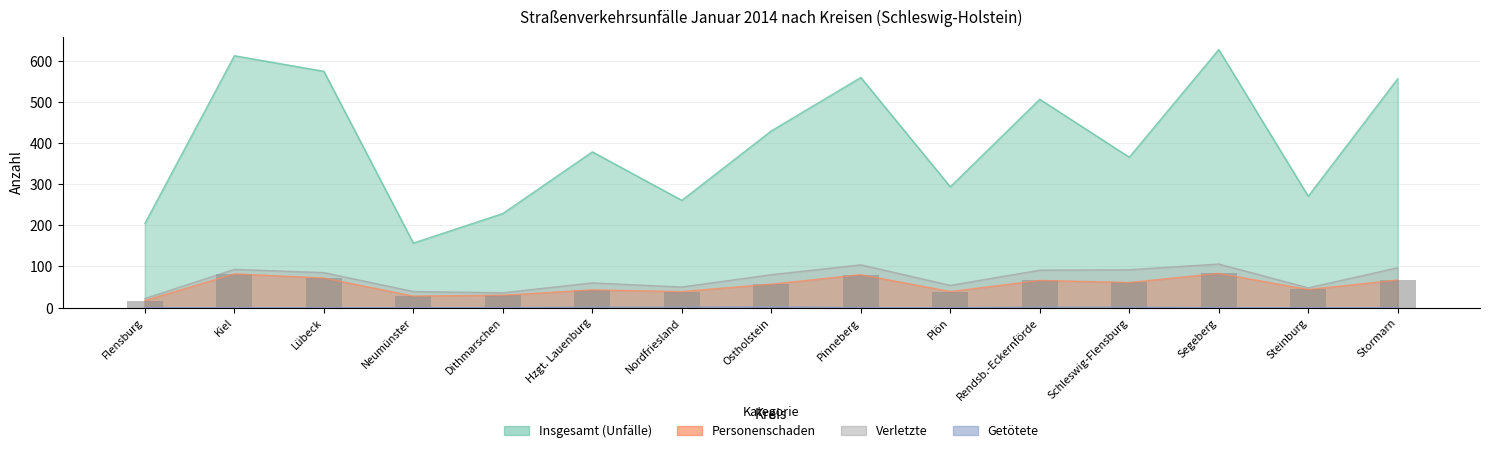

What are all the series names shown in the legend?

Insgesamt (Unfälle), Personenschaden, Getötete, Verletzte